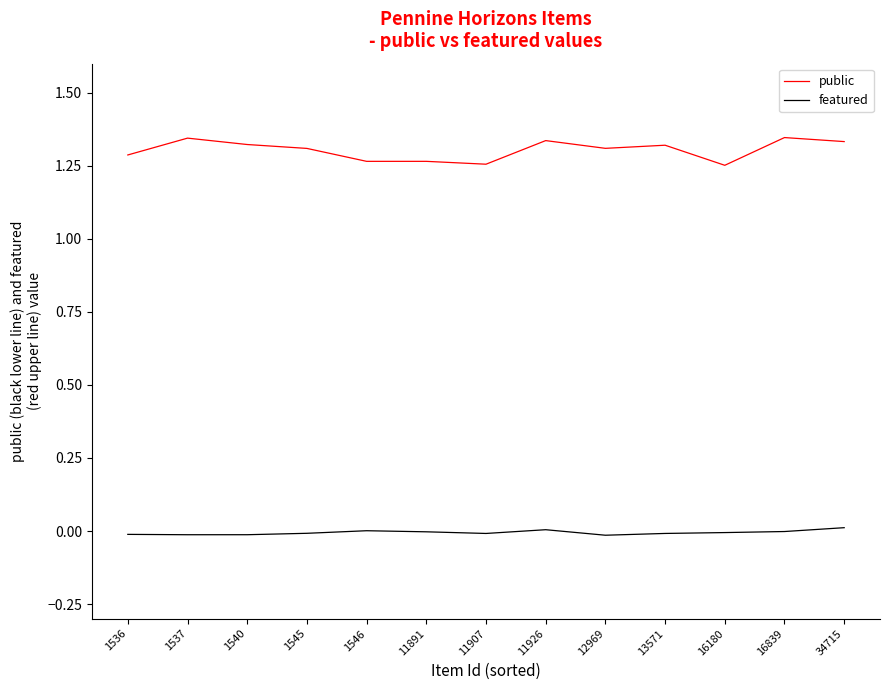

True or false: featured has more than 0 points higher than both neighbors.

True